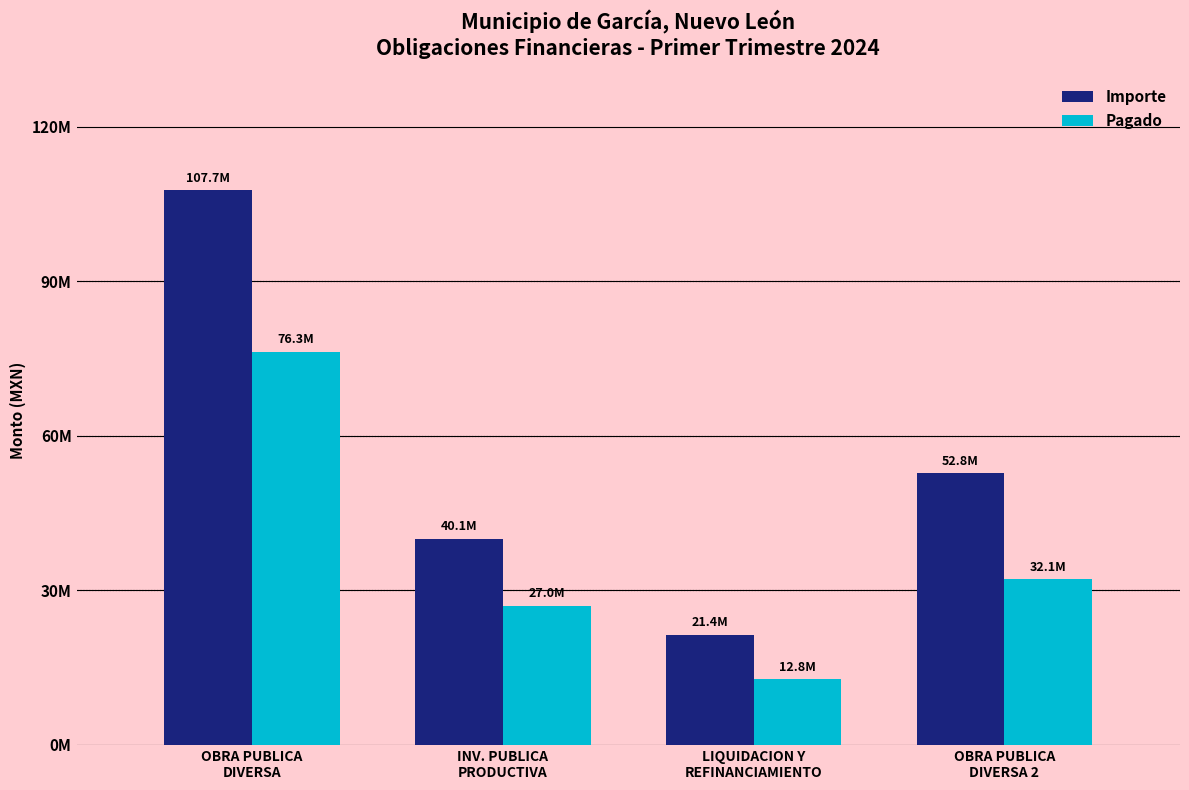

Which series changed the most between OBRA PUBLICA
DIVERSA and LIQUIDACION Y
REFINANCIAMIENTO?

Importe